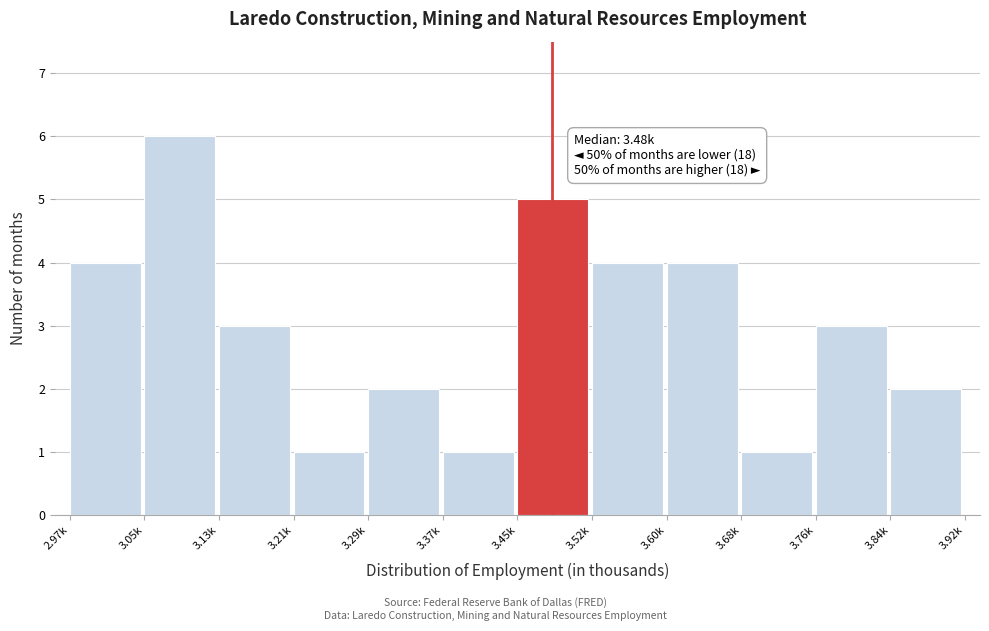

Reading left to right, what are all the values shown in this chart?

4	6	3	1	2	1	5	4	4	1	3	2